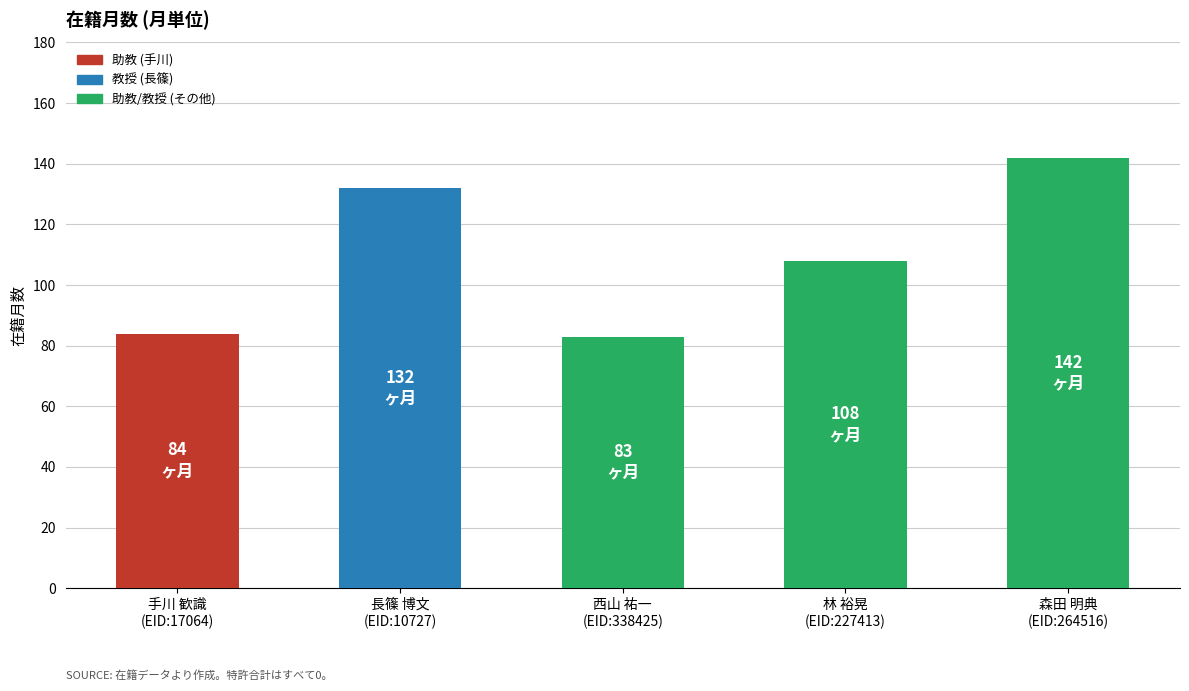

Between 林 裕晃
(EID:227413) and 長篠 博文
(EID:10727), which is larger?

長篠 博文
(EID:10727)